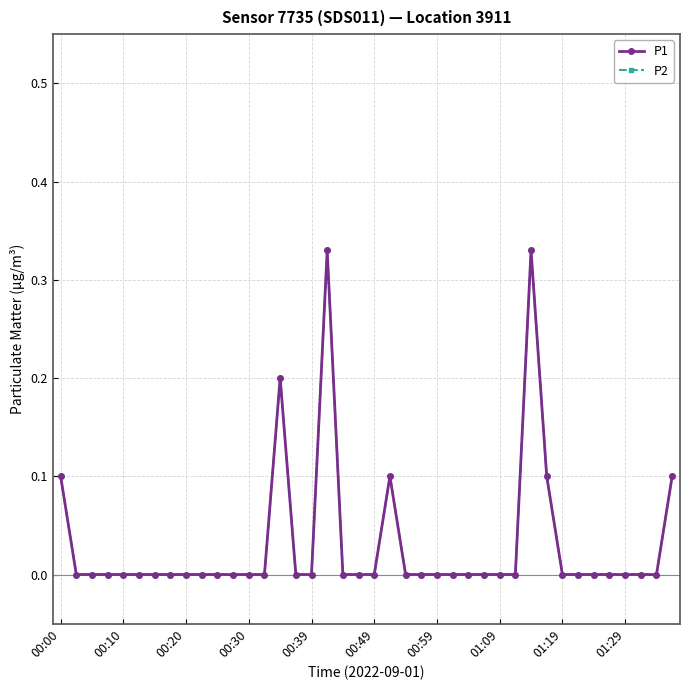

True or false: P2 and P1 cross at least once.

False